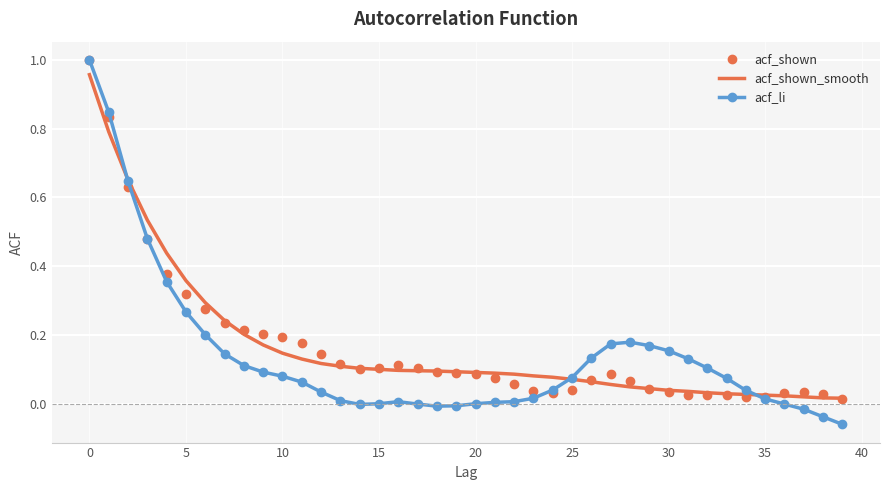

Which series has the widest spread of values?

acf_li